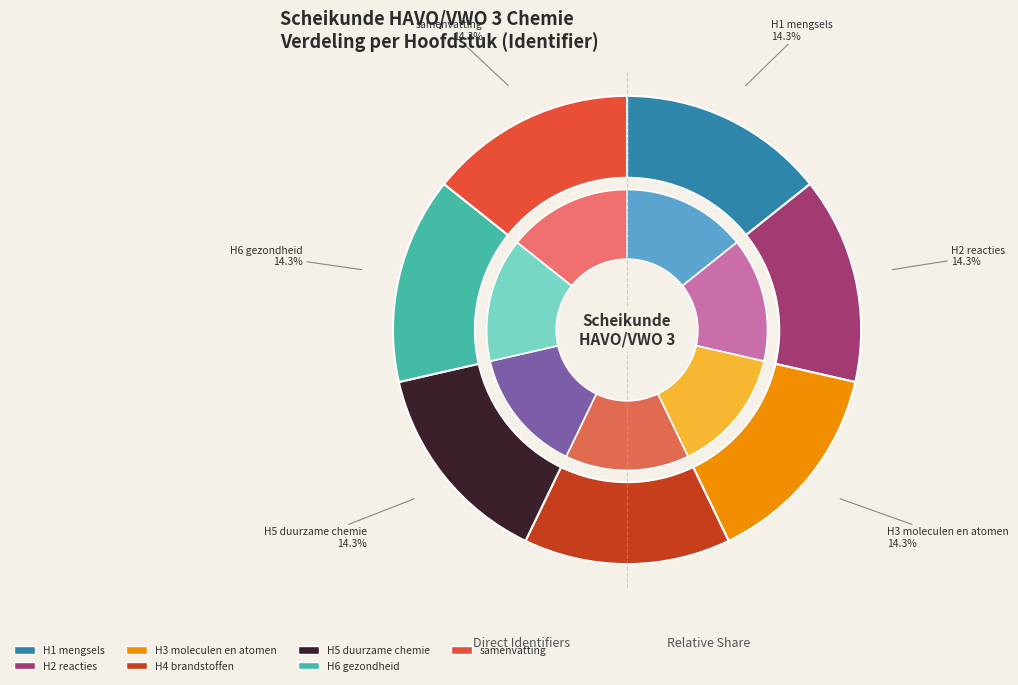

How much of the chart is everything except H4 brandstoffen?

85.7%